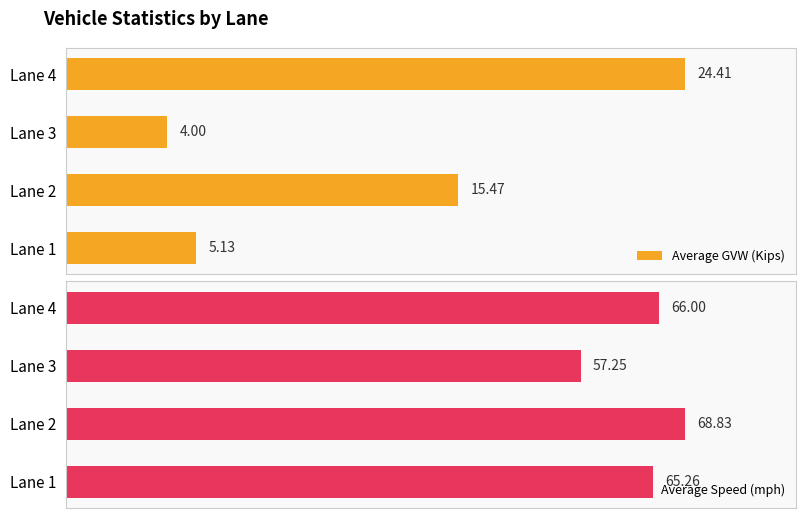

What is the difference between the maximum and second lowest values in the Average Speed (mph) series?

3.6